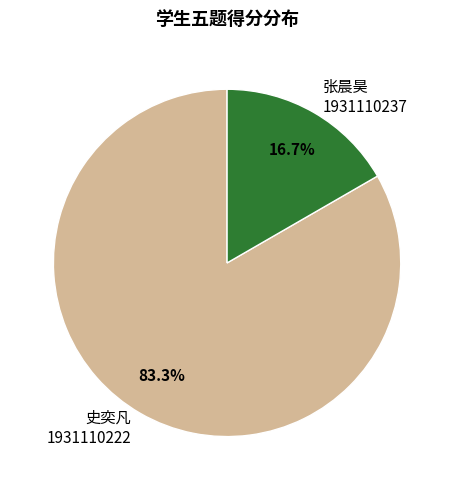

Rank the categories by value from highest to lowest.

史奕凡 1931110222, 张晨昊 1931110237